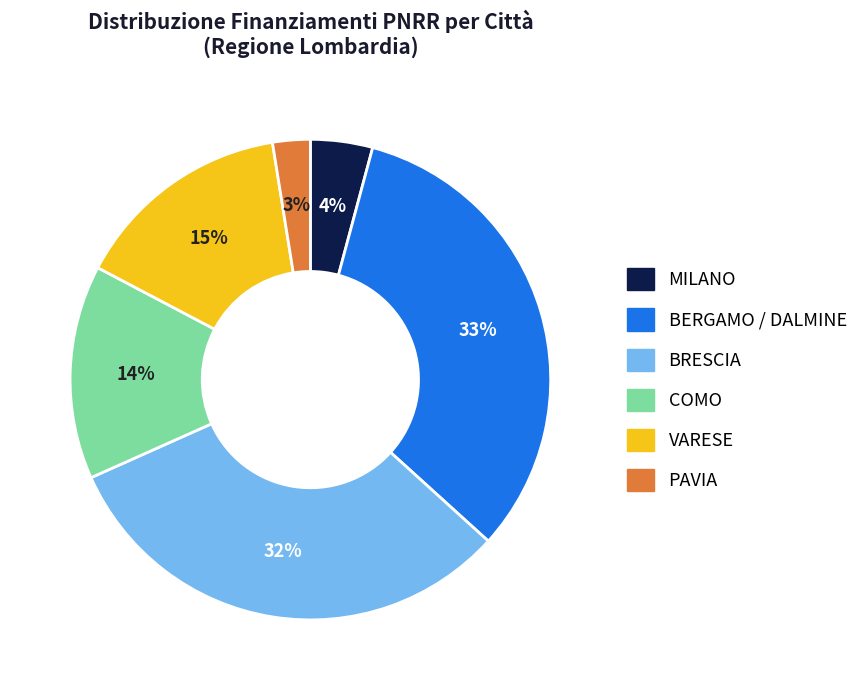

Between VARESE and BRESCIA, which is larger?

BRESCIA